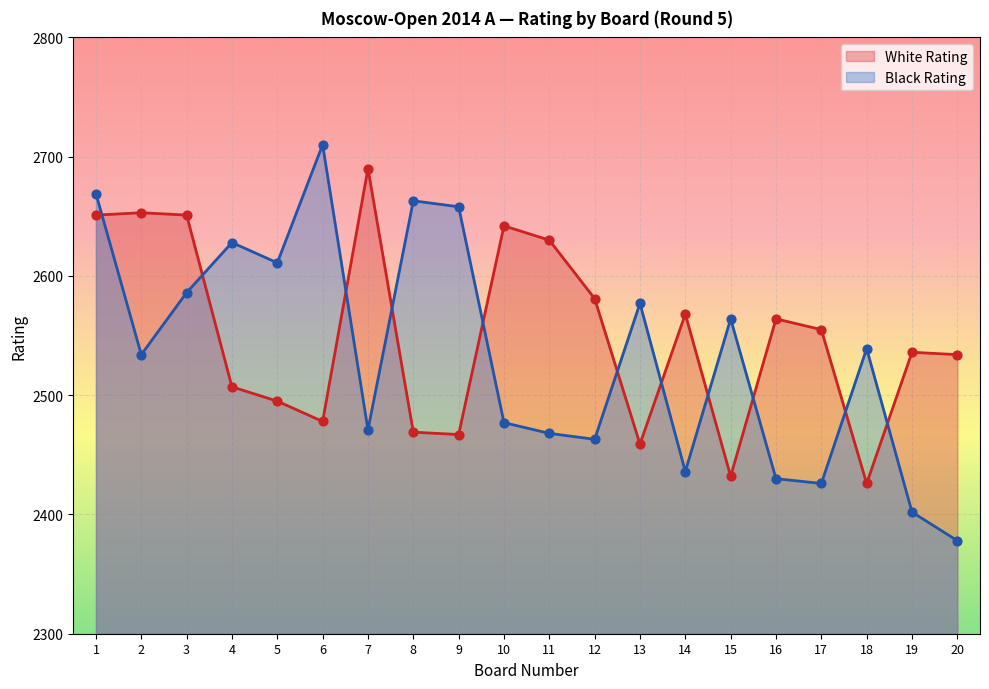

At which category is the sum across all series the highest?

1